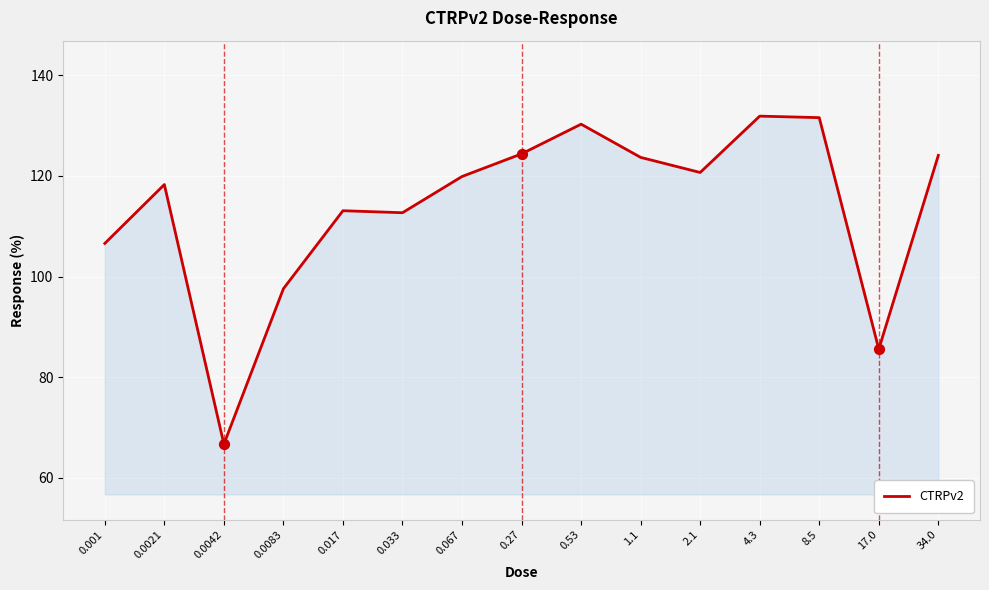

Which has a higher value, 34.0 or 0.53?

0.53